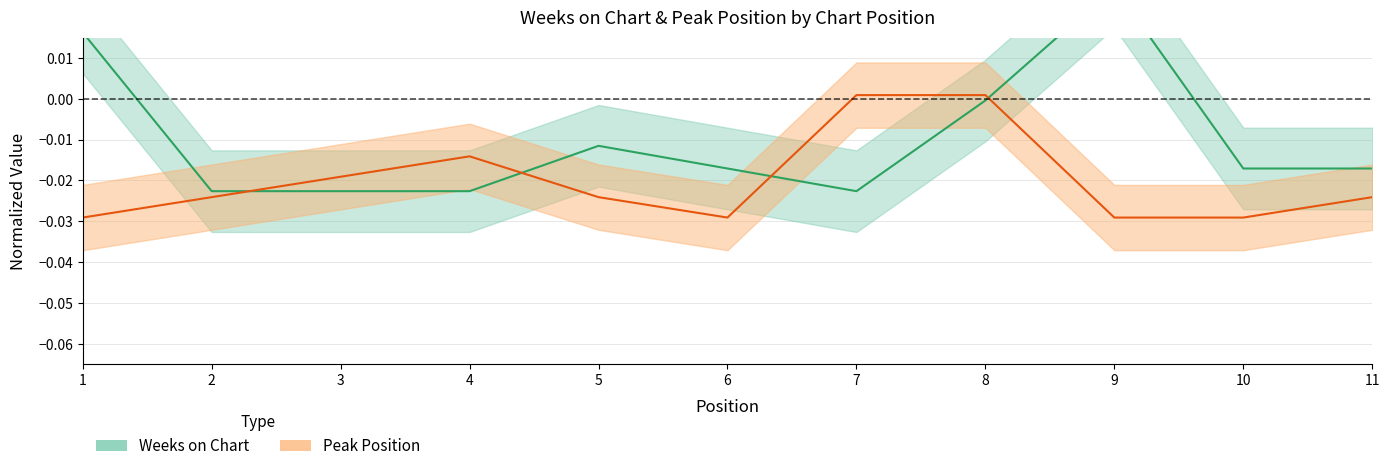

Where is the first local maximum for Weeks on Chart?

5